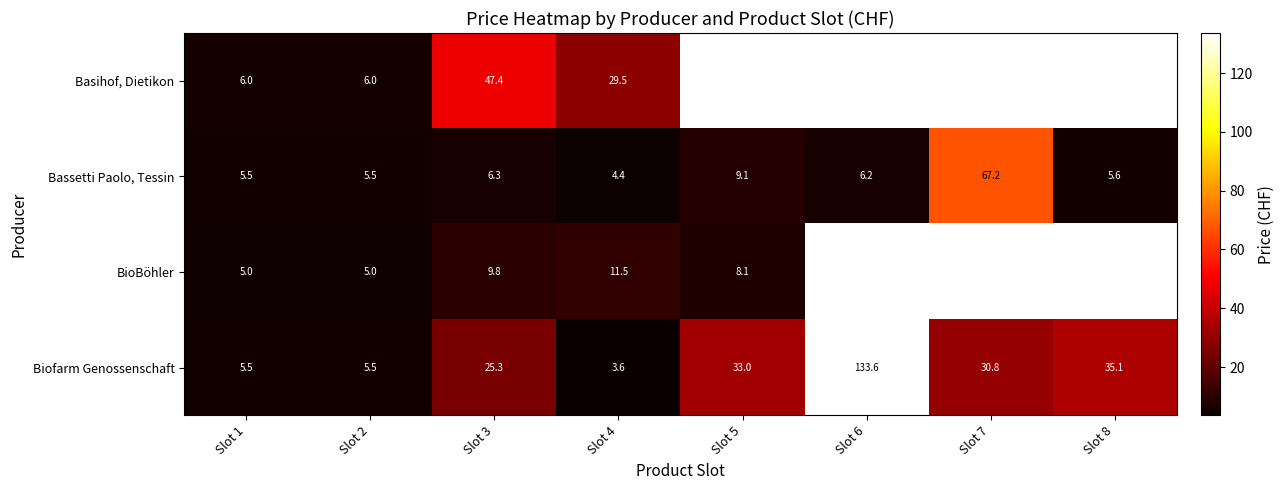

What is the difference between the highest and lowest values at Slot 1?

1.0